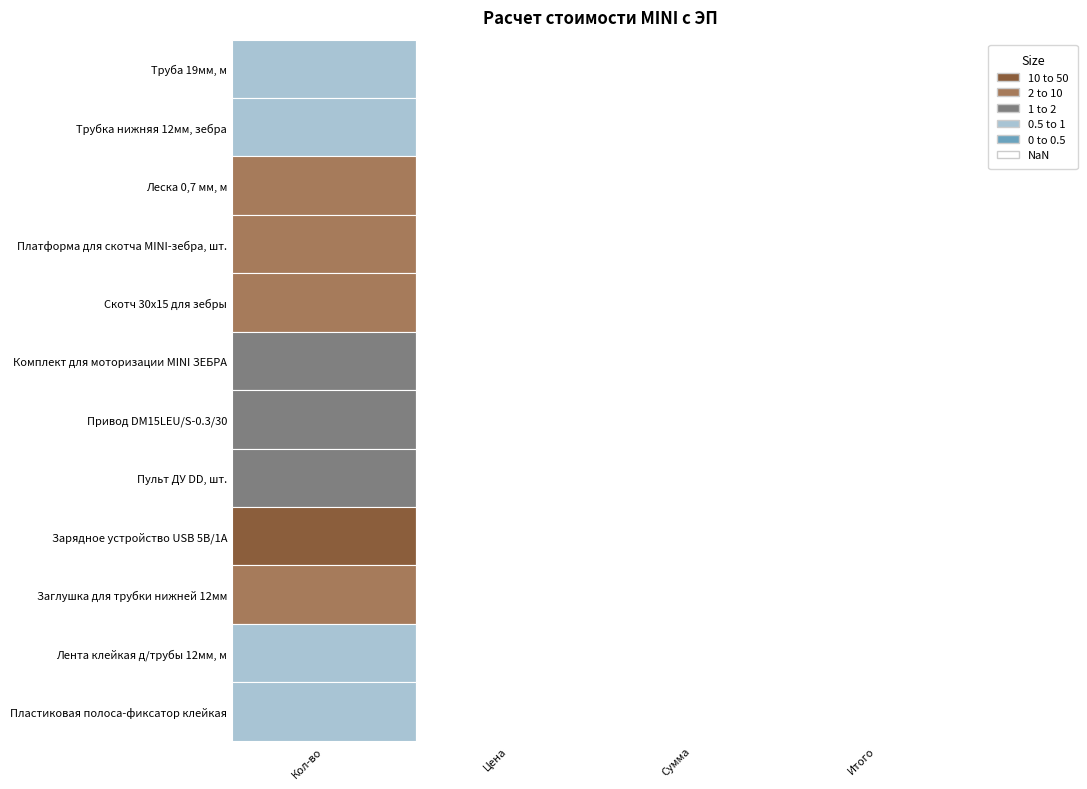

What is the maximum value shown in the chart?

50.0